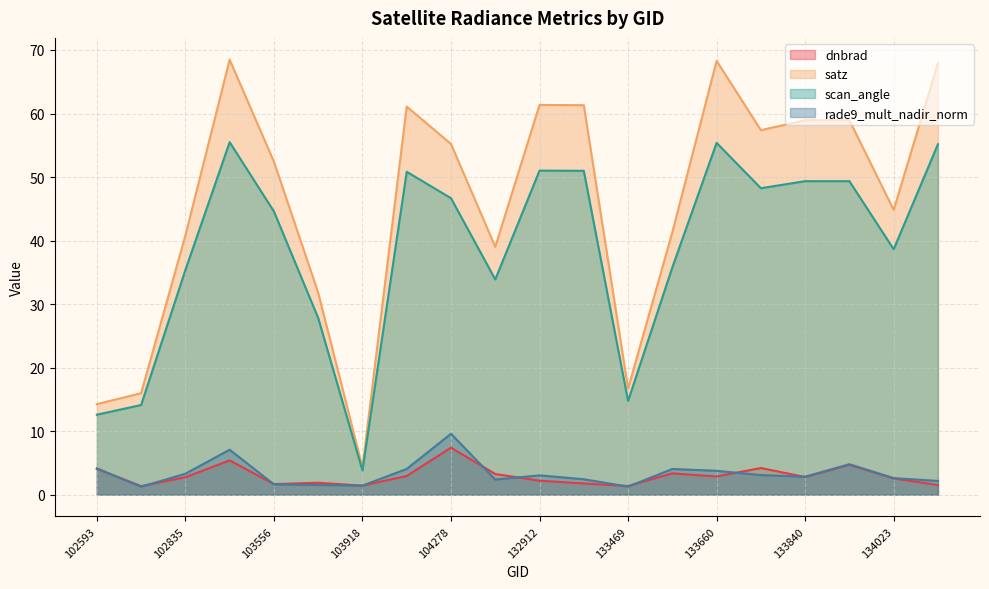

Between 103802 and 134023, which series saw the biggest shift?

satz